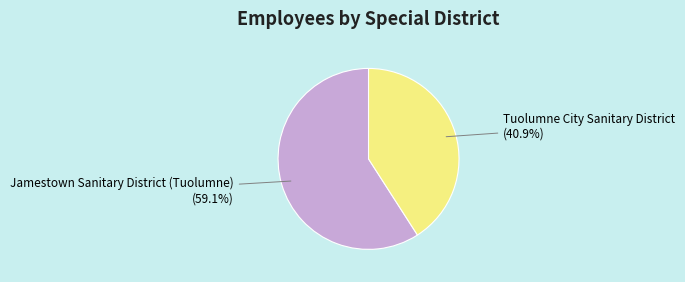

To the nearest percent, what is the combined percentage of Jamestown Sanitary District (Tuolumne) and Tuolumne City Sanitary District?

100%